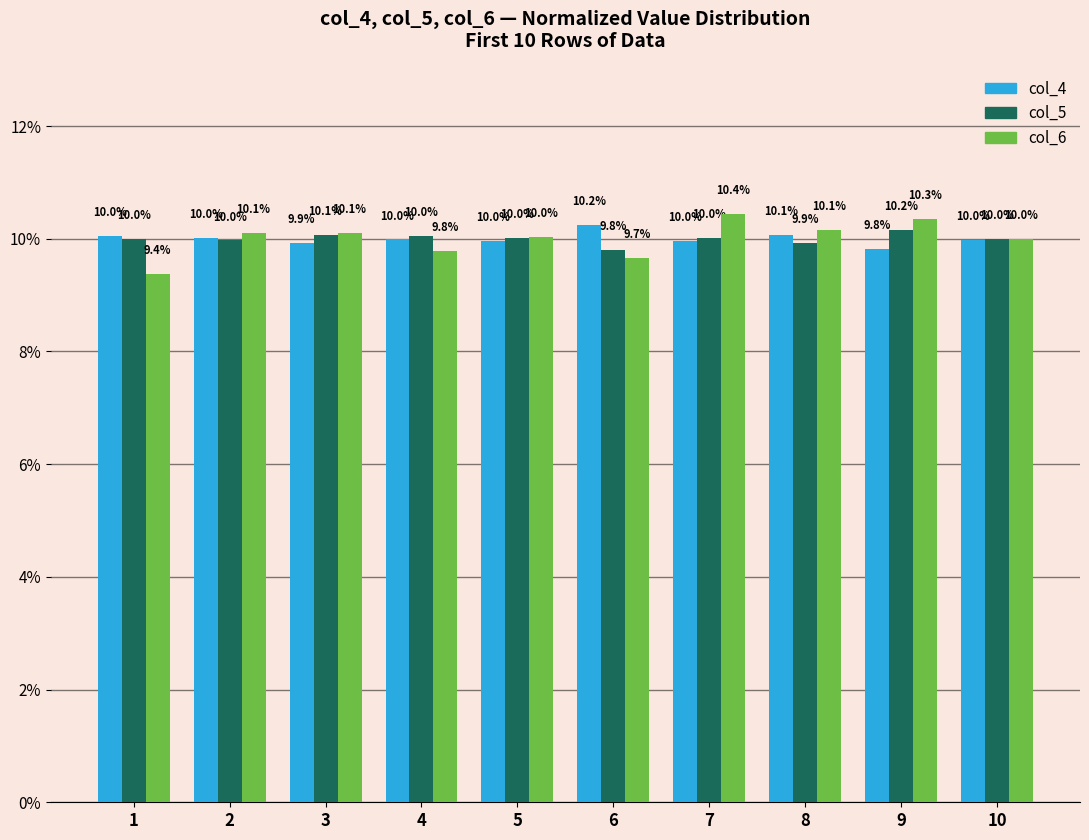

How many bars are there in total?

30